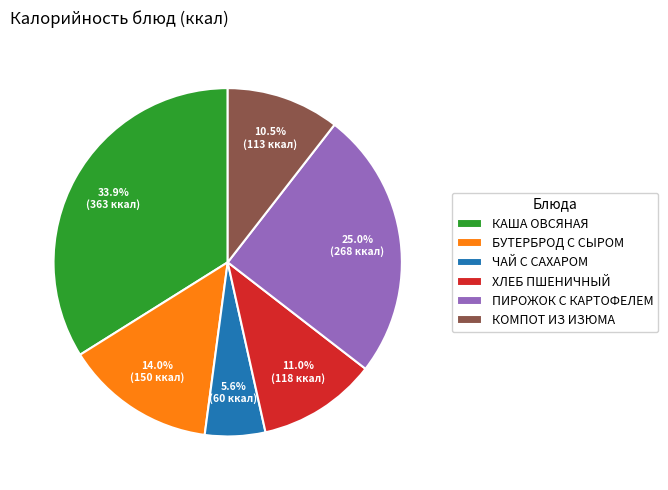

The БУТЕРБРОД С СЫРОМ slice represents 20% of the pie. True or false?

False